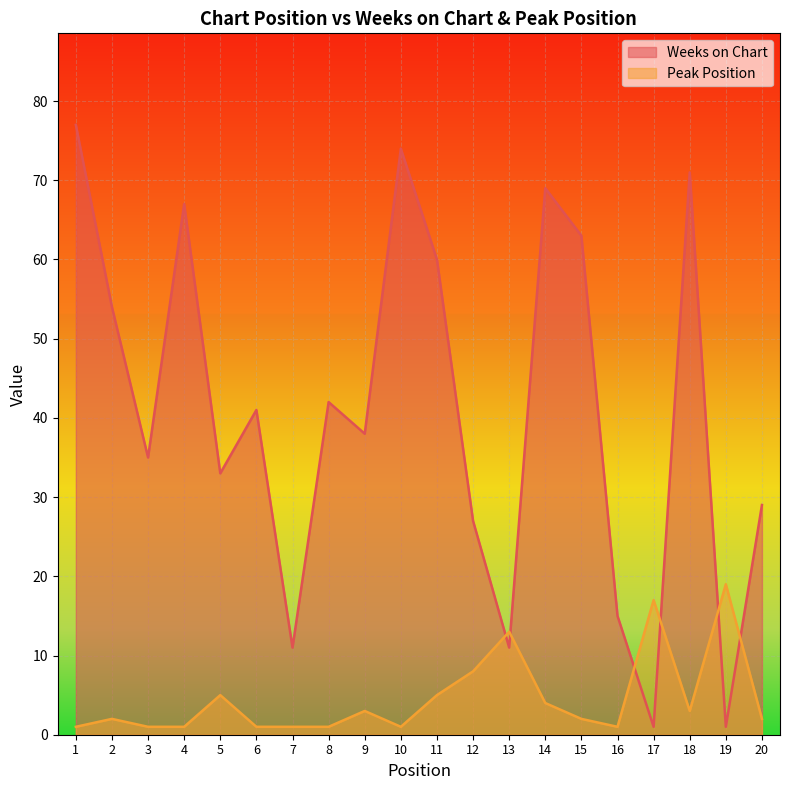

Does the chart display data point markers on the line(s)?

No